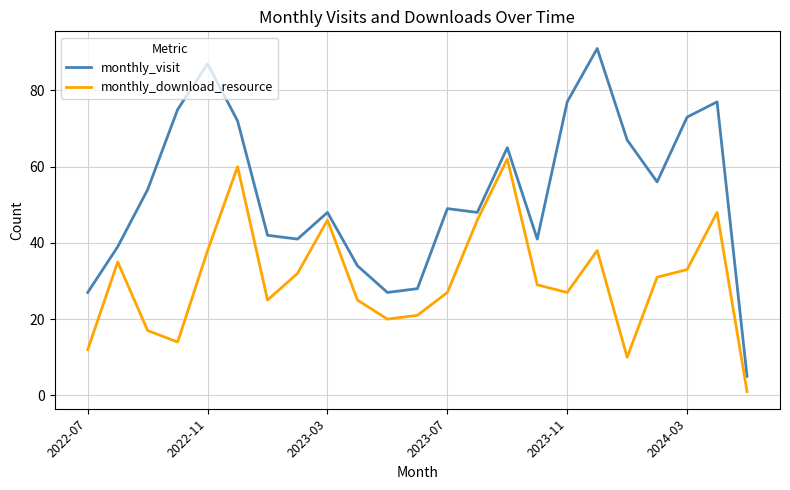

What is the difference between the maximum and minimum values in the monthly_visit series?

86